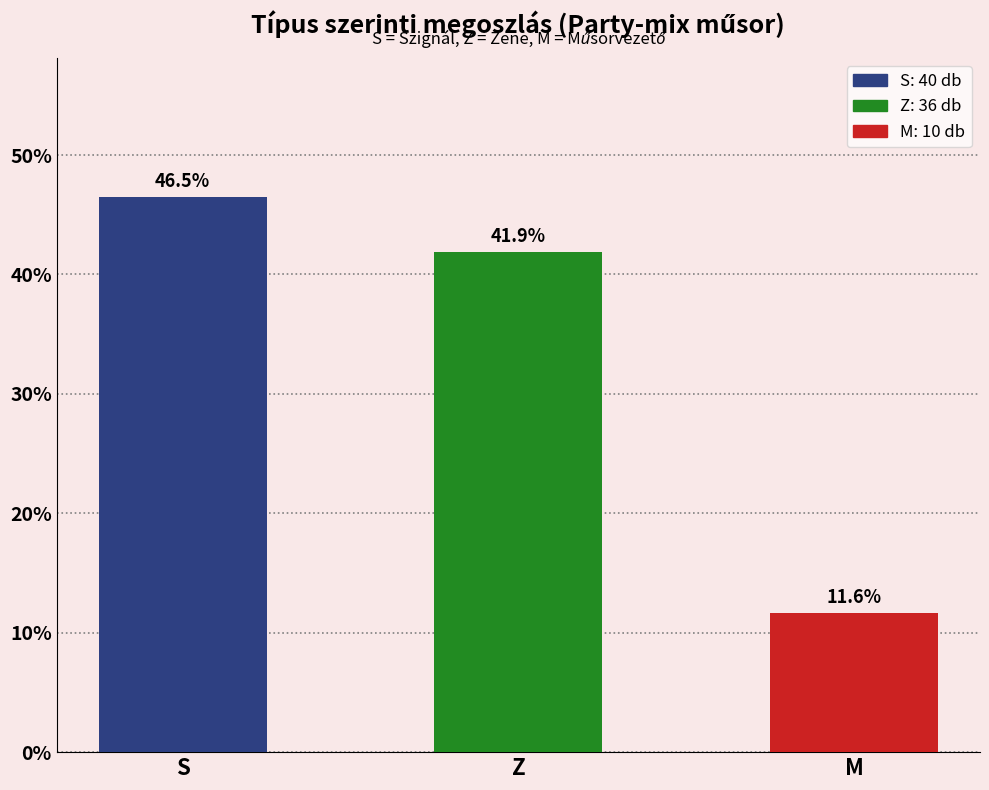

Reading left to right, what are all the values shown in this chart?

S=46.5	Z=41.9	M=11.6